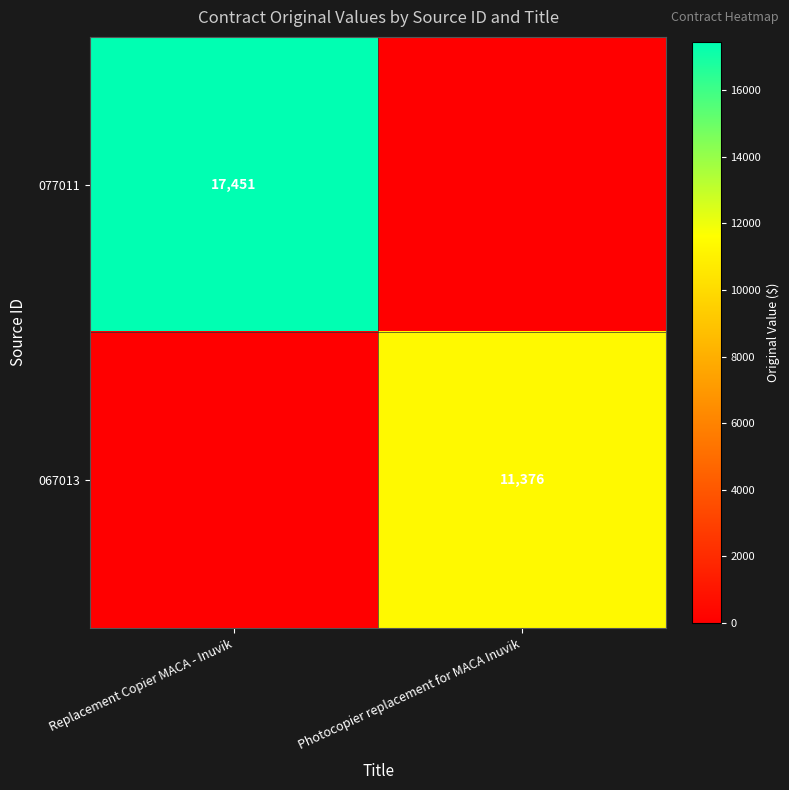

Which label corresponds to the smallest value in the chart?

Photocopier replacement for MACA Inuvik